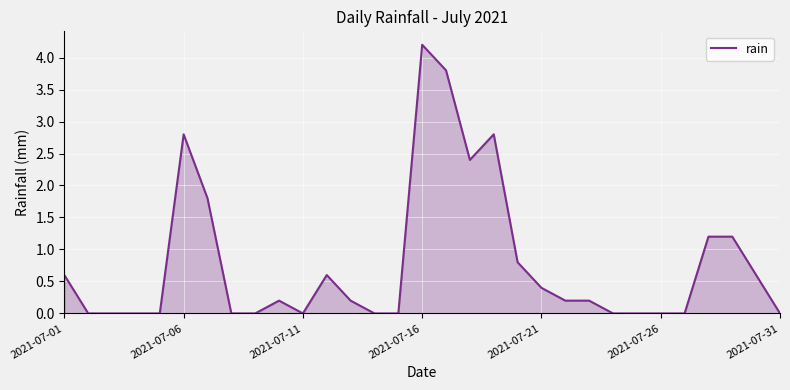

What is the difference between the maximum and minimum values?

4.2